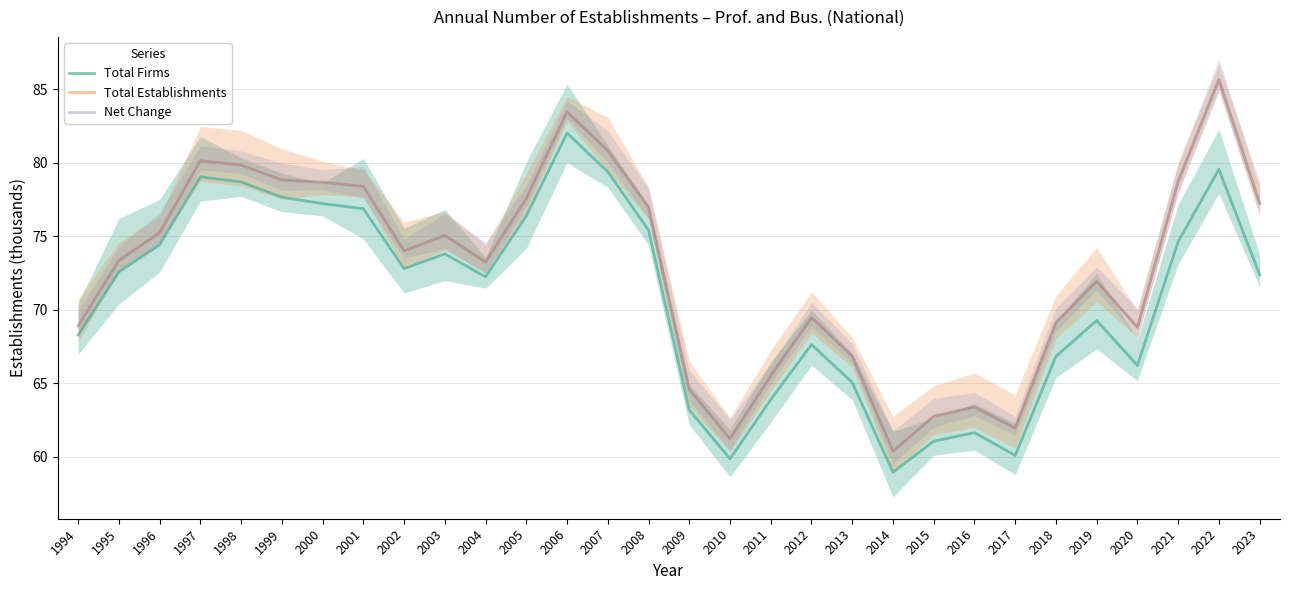

Does the chart display data point markers on the line(s)?

No